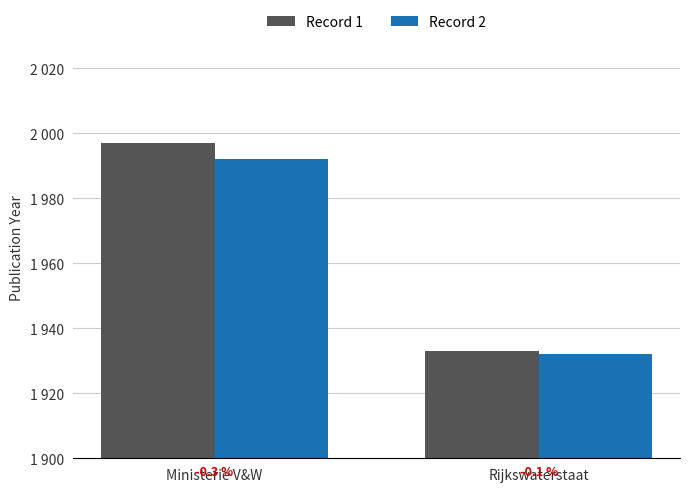

What is the sum of all Record 2 values?

3924